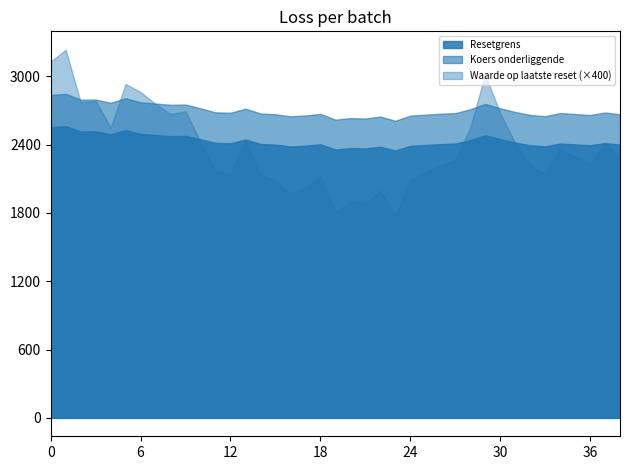

List the series in order of their peak value, highest first.

Waarde op laatste reset (×400), Koers onderliggende, Resetgrens